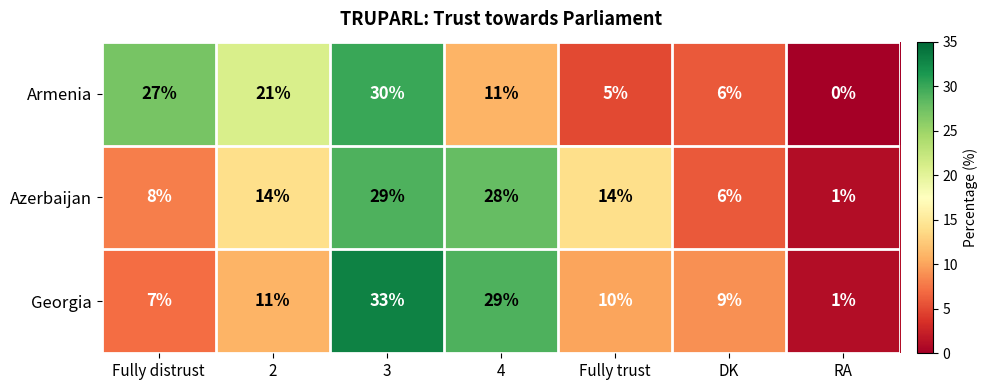

List the series in order of their peak value, lowest first.

Azerbaijan, Armenia, Georgia